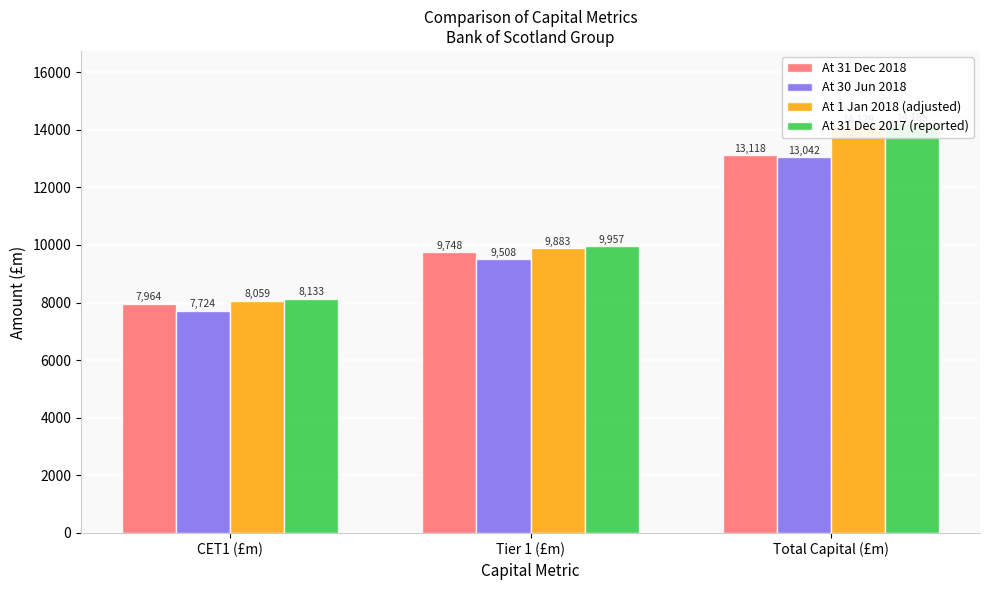

Is it true that At 30 Jun 2018 equals 11888 at CET1 (£m)?

False